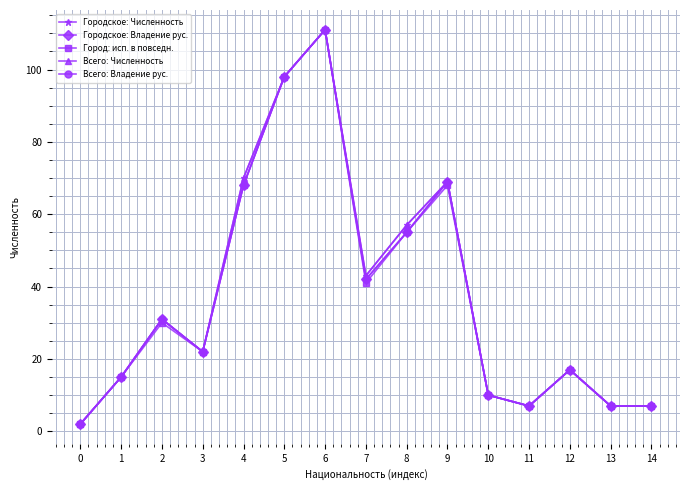

Where is Всего: Численность nearest to the value 56?

8